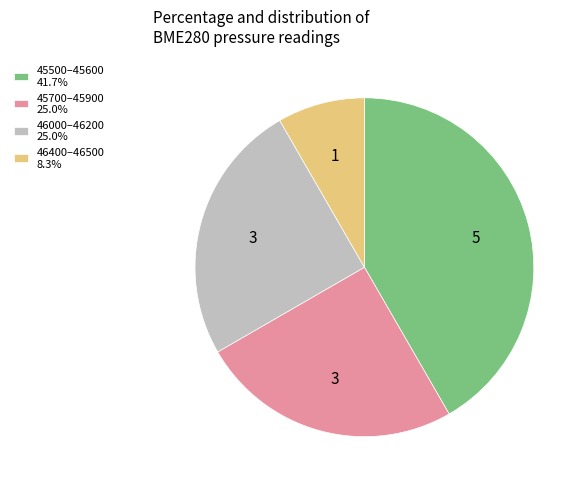

Is there any slice that represents more than half of the pie?

No